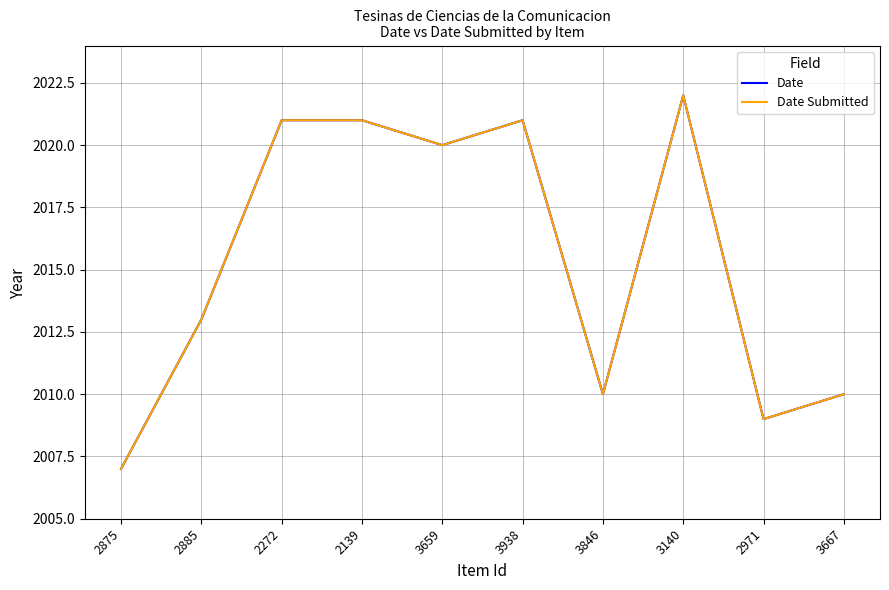

What is the total value across all series at 2971?

4018